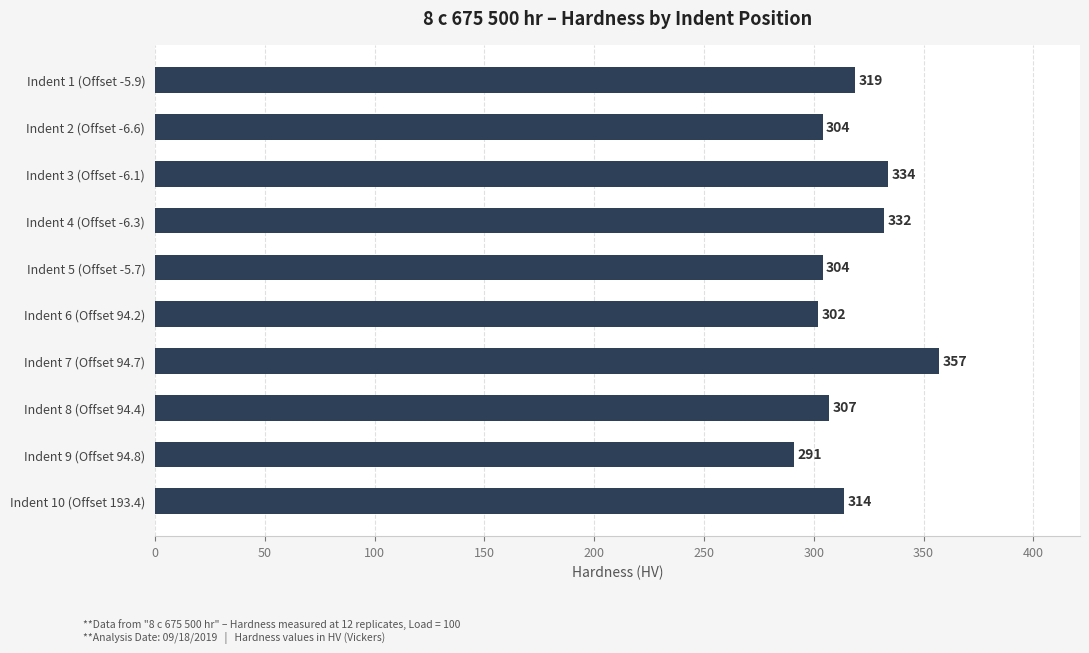

Is it true that the value at Indent 2 (Offset -6.6) is 455?

False